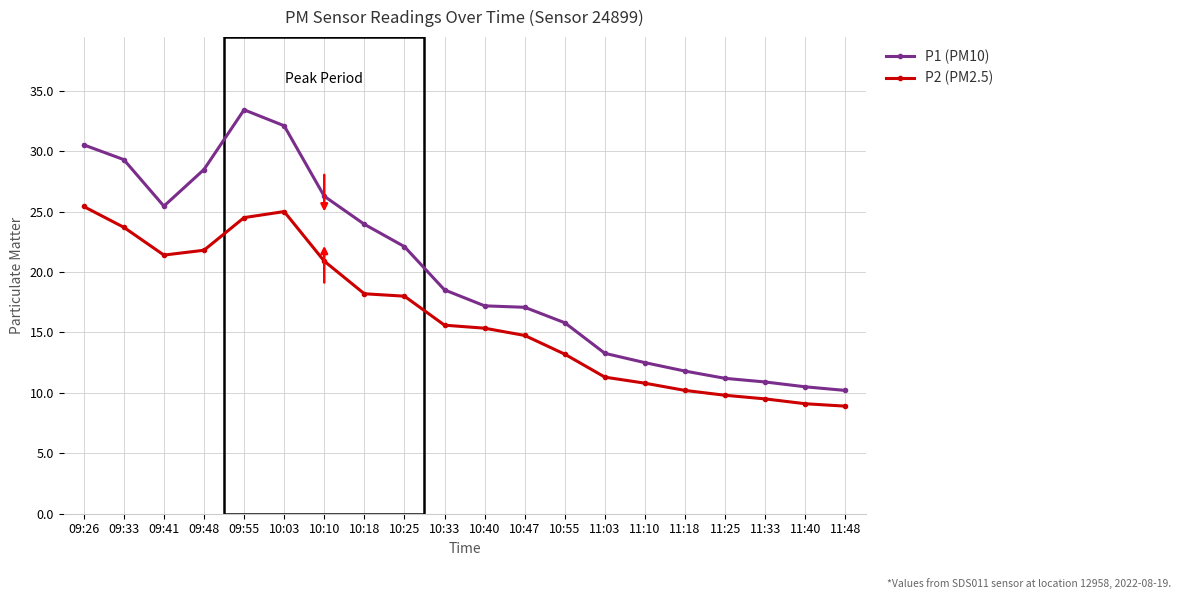

What is the difference between the maximum and minimum values in the P1 (PM10) series?

23.2